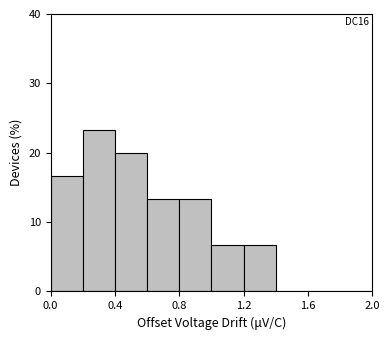

Which range on the x-axis has the tallest bar?

0.2 to 0.4